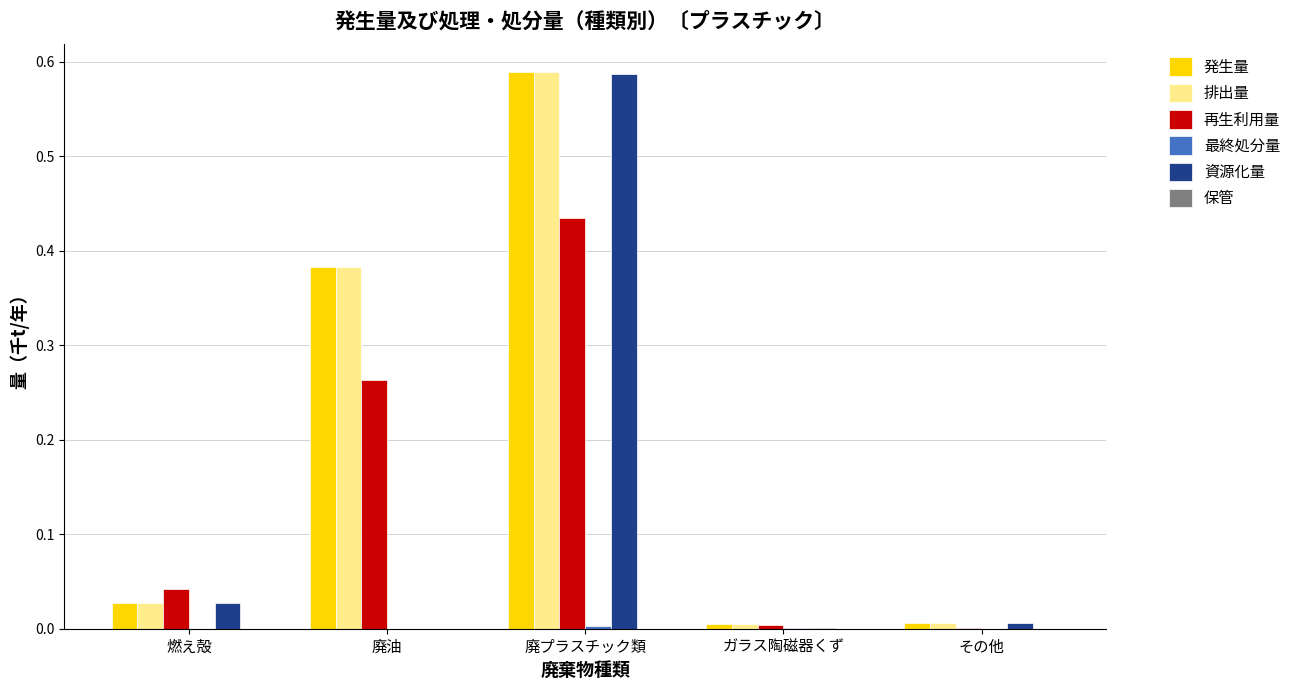

Is the value of 再生利用量 at 廃プラスチック類 greater than the value of 排出量 at ガラス陶磁器くず?

Yes